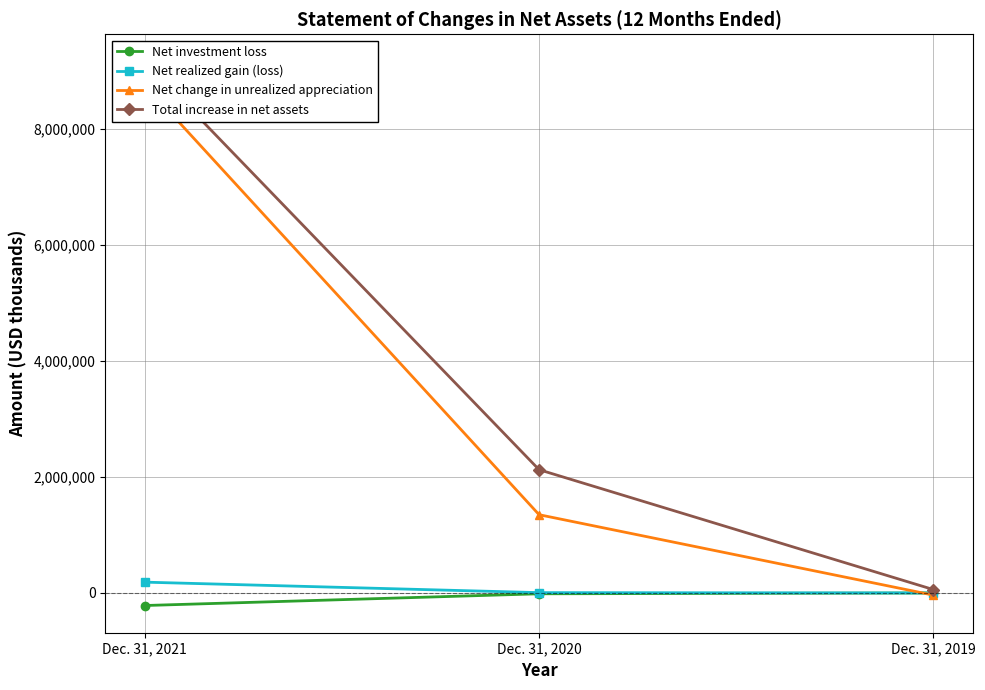

At how many categories does at least one series exceed 5127791?

1